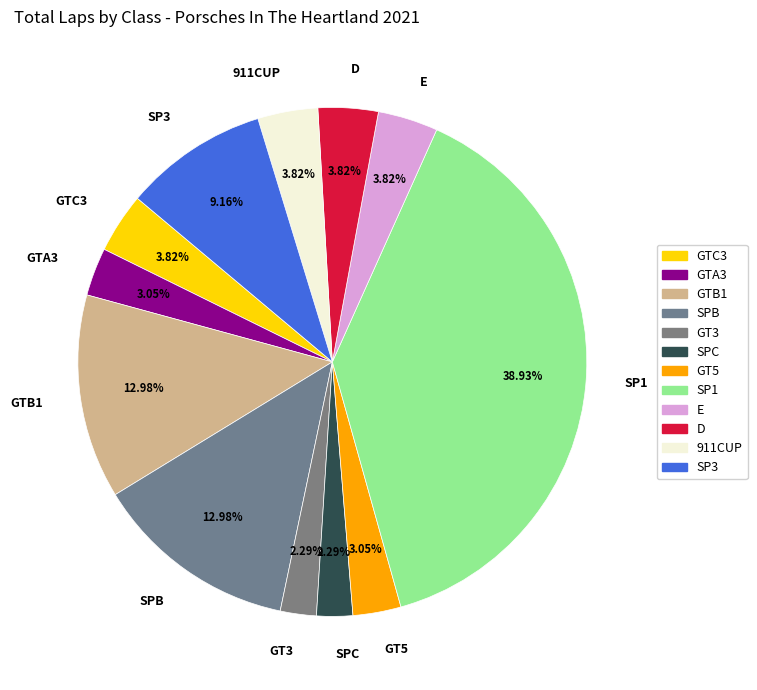

Approximately how many times larger is the value at GTC3 compared to GT5?

1.3